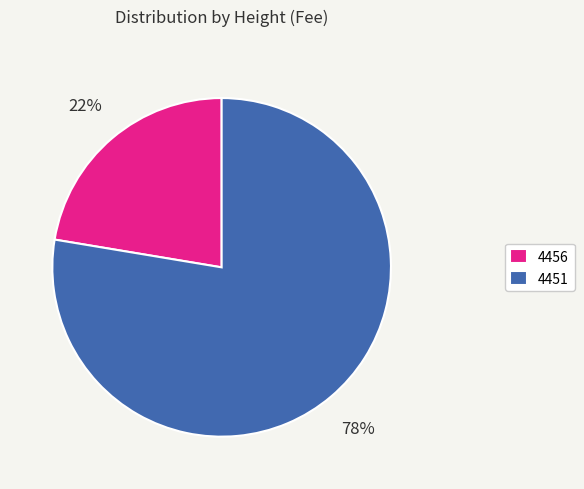

Does 4456 account for over 50% of the chart?

No